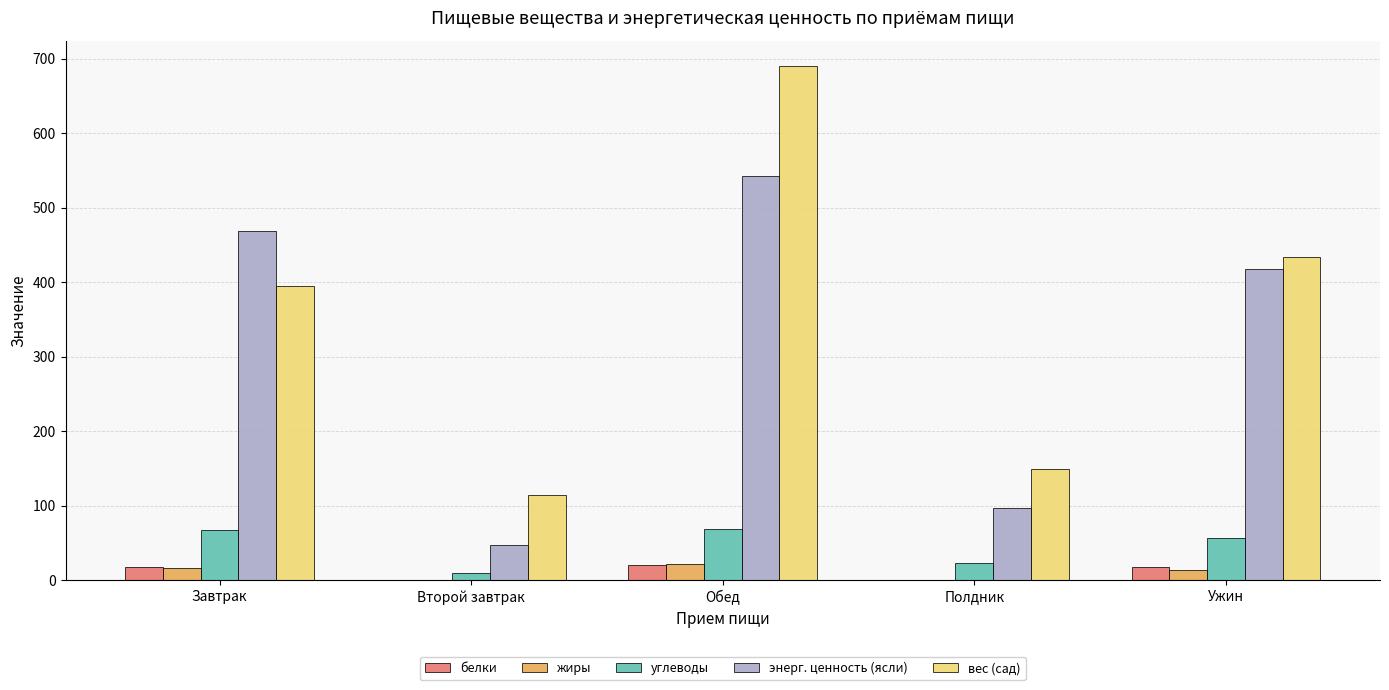

At which label does вес (сад) reach its peak?

Обед